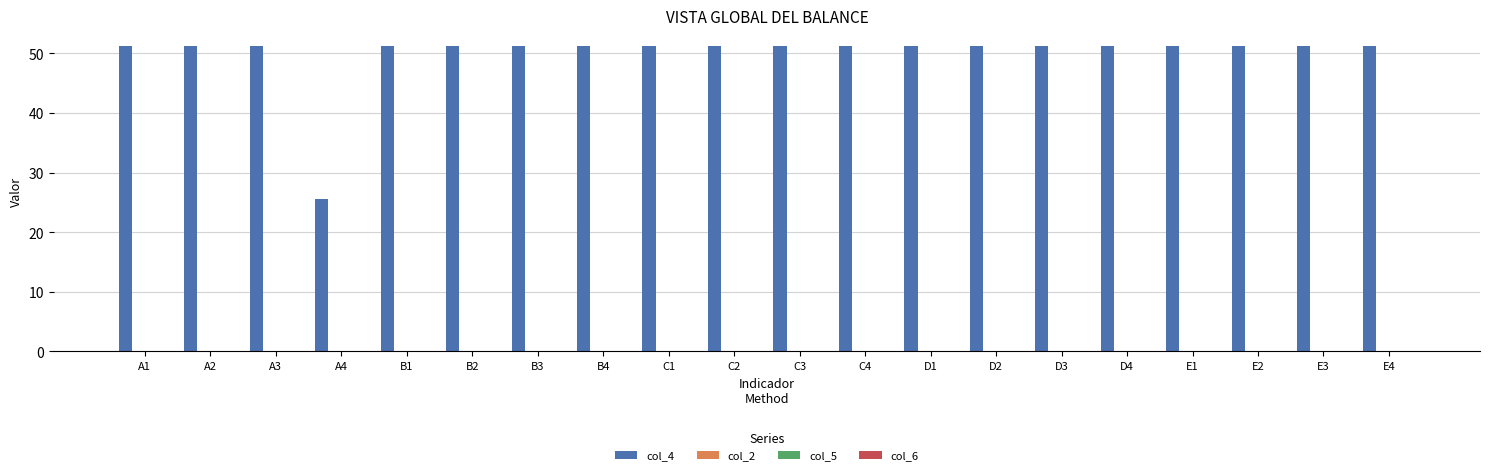

What is the maximum value shown in the chart?

51.3